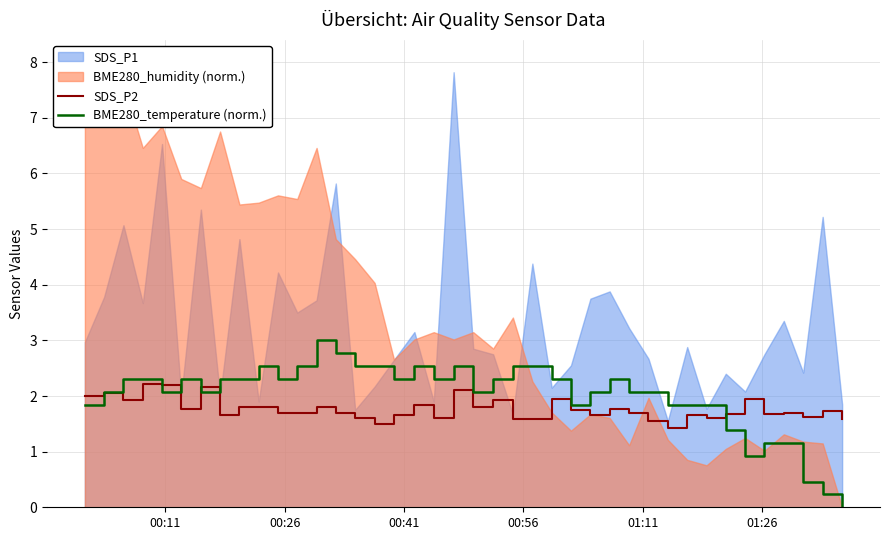

What is the highest value of the BME280_temperature (norm.) series?

3.0